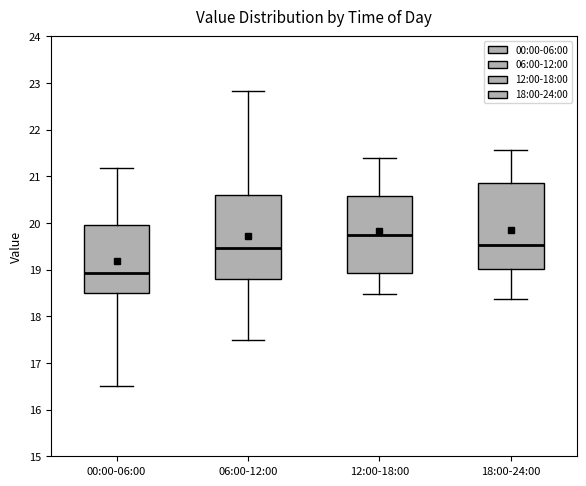

Where is the lower edge of the box for 18:00-24:00 on the y-axis? The values are not printed on the chart, so give them approximately, as read against the axis.

19.0